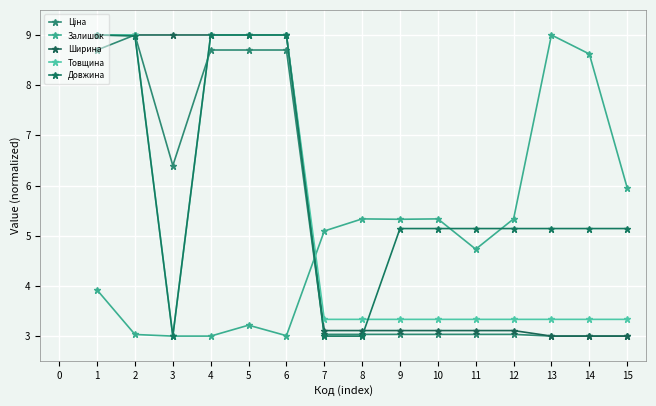

Which series has the largest total across all categories?

Довжина